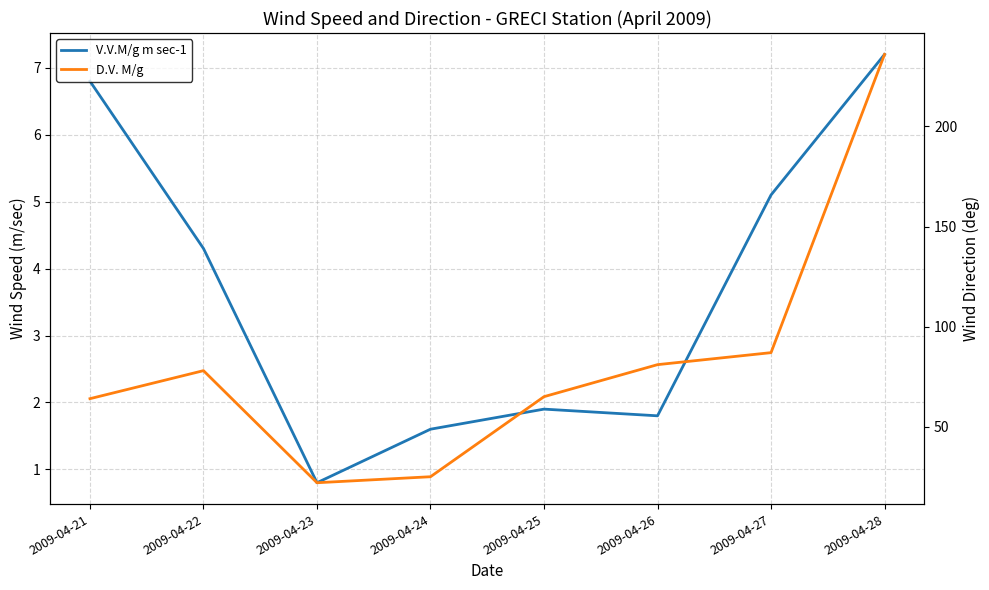

Reading left to right, what are all the values shown in this chart?

V.V.M/g m sec-1: 6.8	4.3	0.8	1.6	1.9	1.8	5.1	7.2
D.V. M/g: 64.0	78.0	22.0	25.0	65.0	81.0	87.0	236.0